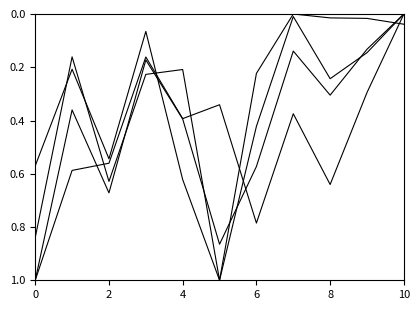

How many lines are shown in the chart?

4